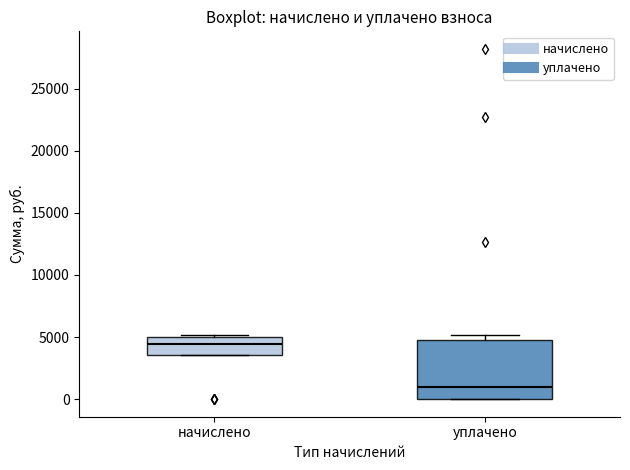

Reading left to right, transcribe this box plot: for each box, give where its median line is, the range the box spans, and where its two whiskers end, as read against the y-axis. The values are not printed on the chart, so give them approximately, as read against the axis.

начислено: median 4500, box 3500 to 5000, whiskers 3500 to 5000 (just above the box's upper edge)
уплачено: median 1000, box 0 to 5000, whiskers 0 to 5000 (just above the box's upper edge)